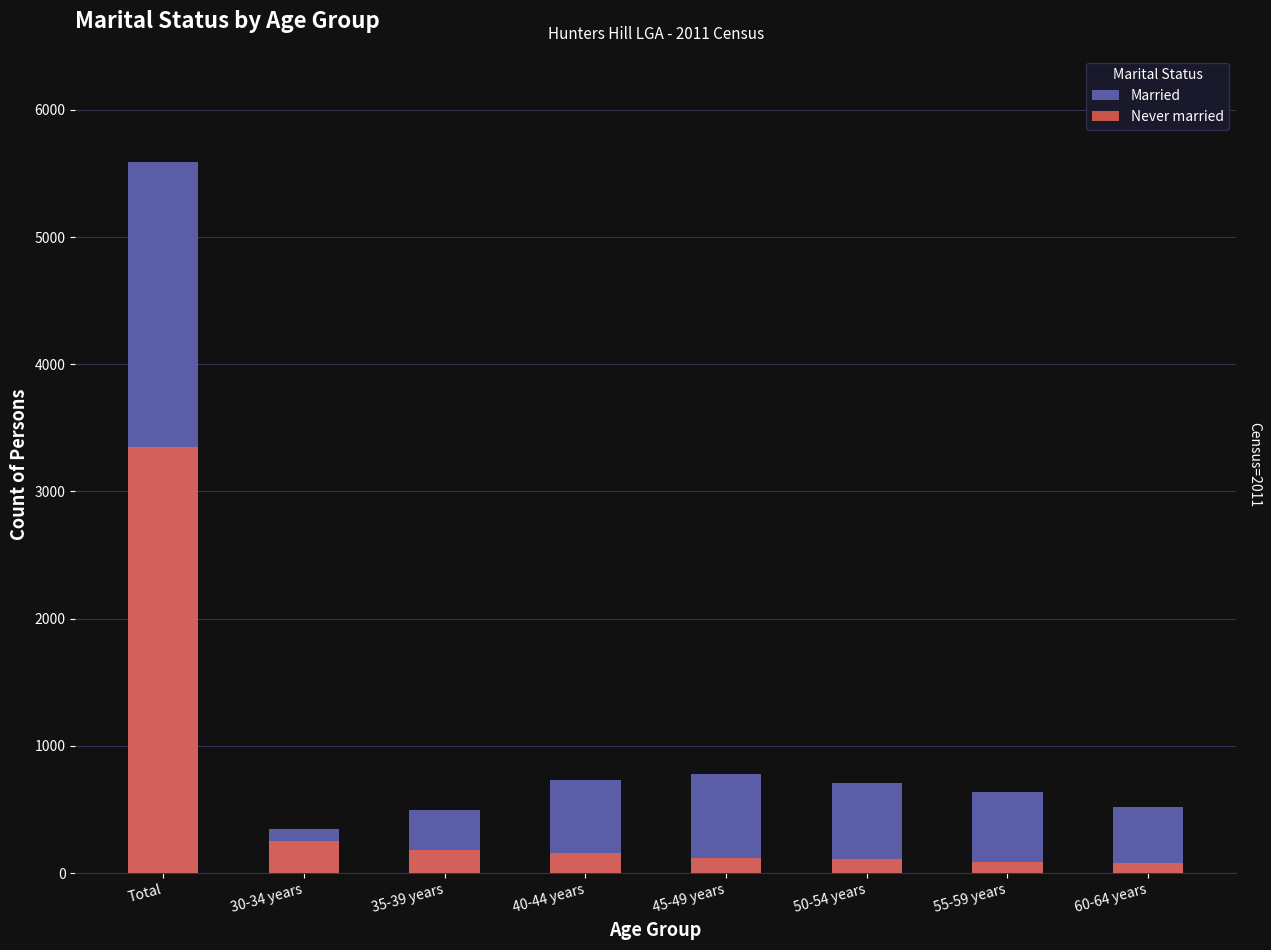

Between 40-44 years and 55-59 years, which series saw the biggest shift?

Married